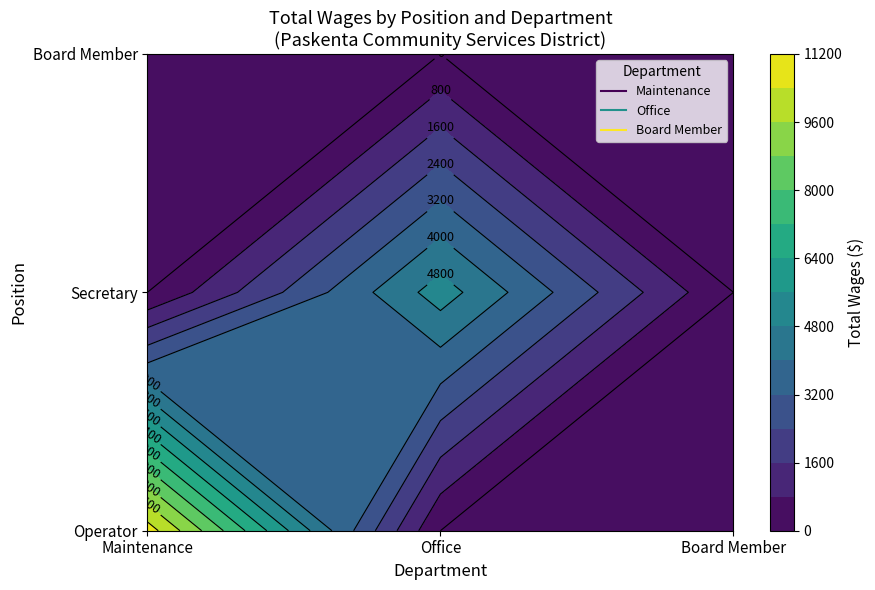

Which label corresponds to the largest value in the chart?

Operator